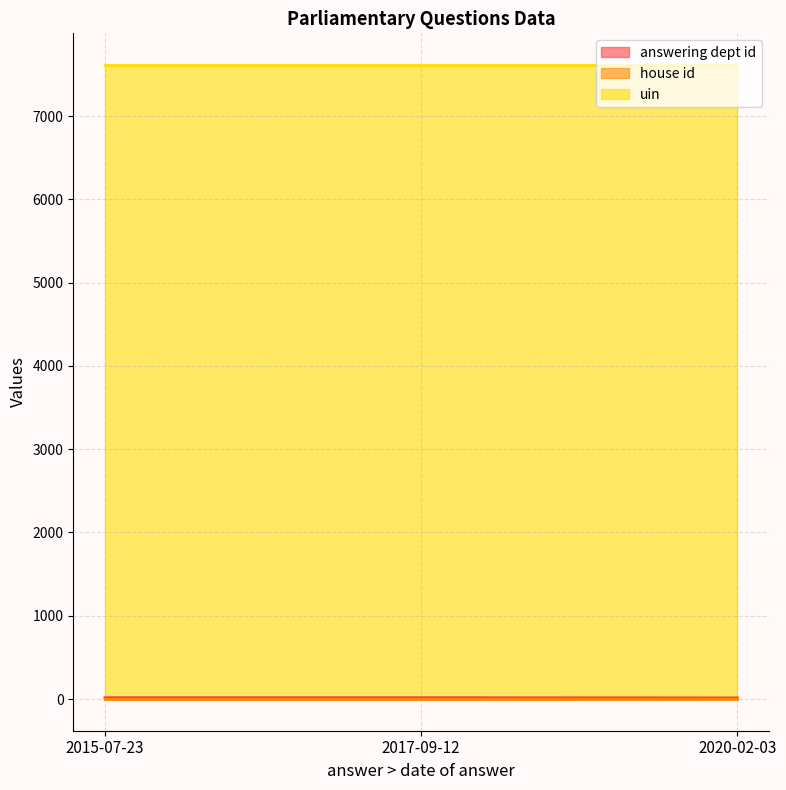

Rank the categories by house id value from lowest to highest.

2020-02-03, 2017-09-12, 2015-07-23